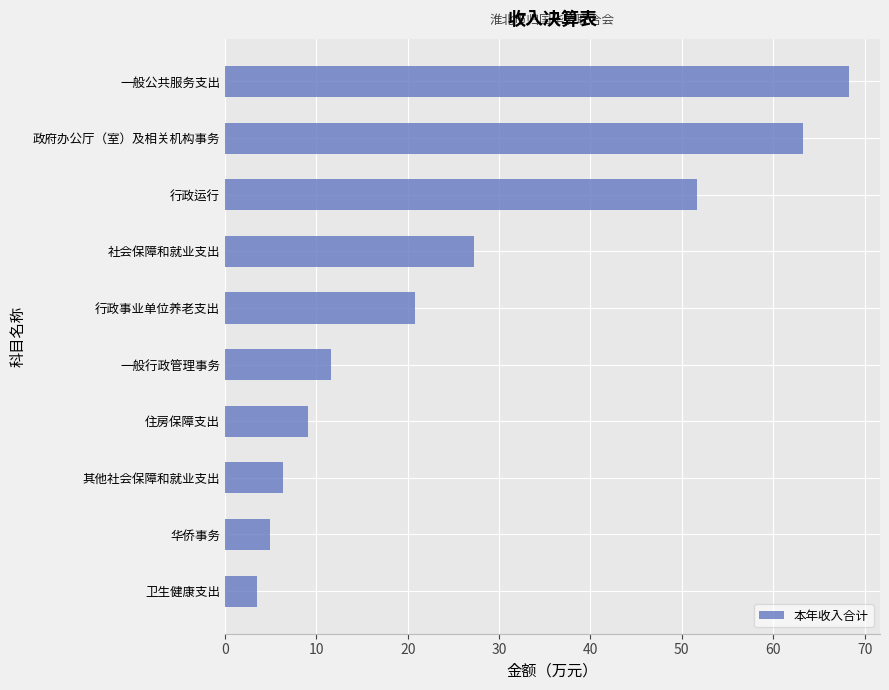

What is the minimum value shown in the chart?

3.5